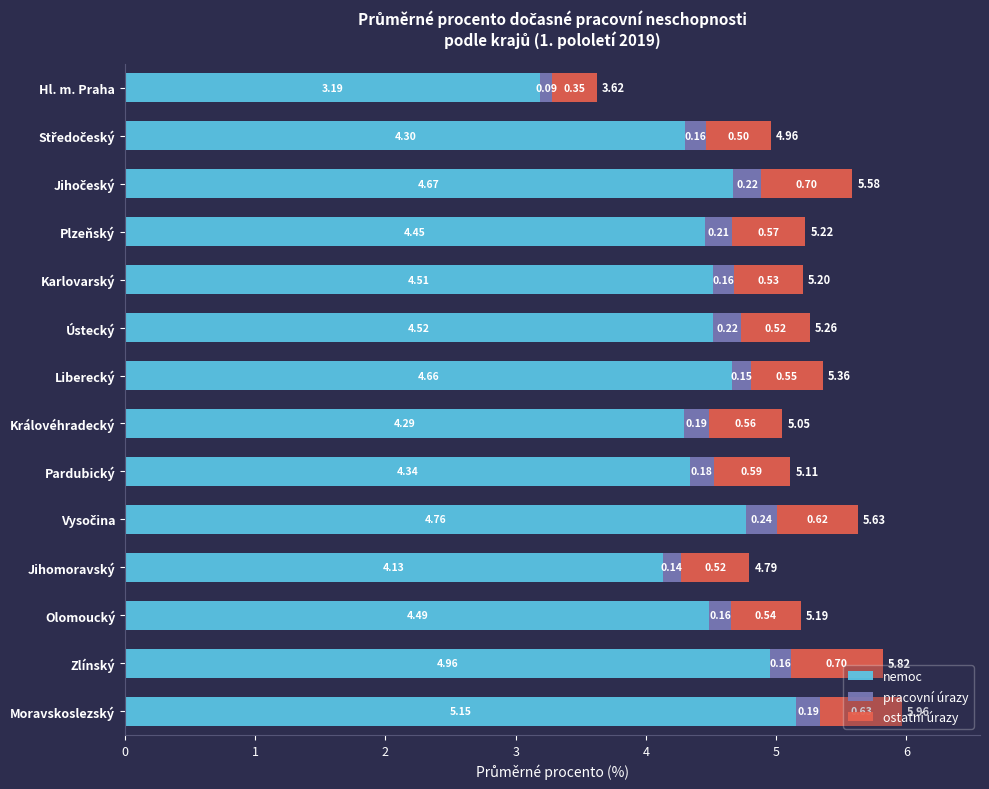

How many values in the nemoc series exceed 4?

13